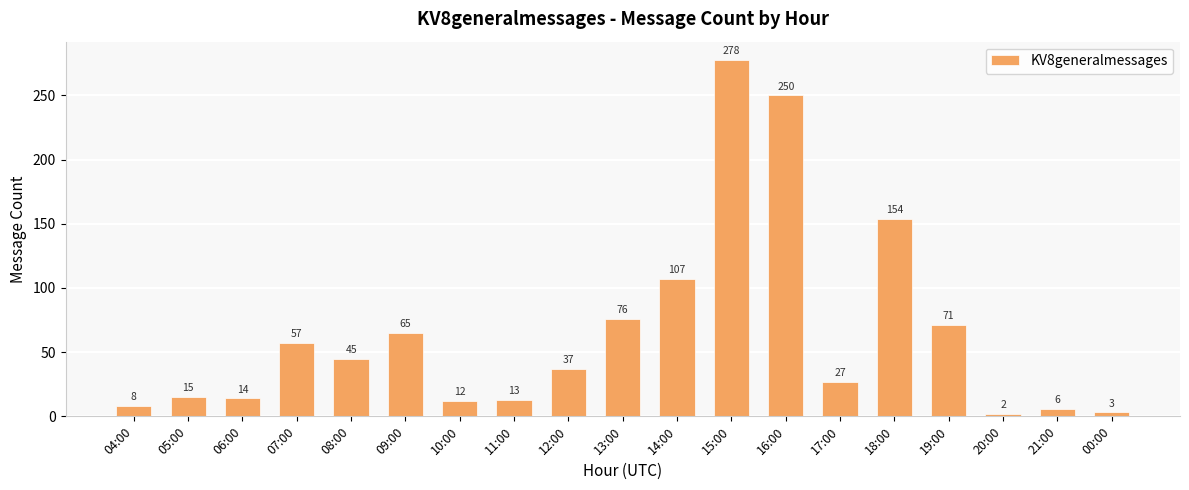

What is the value of the 8th bar from the left?

13